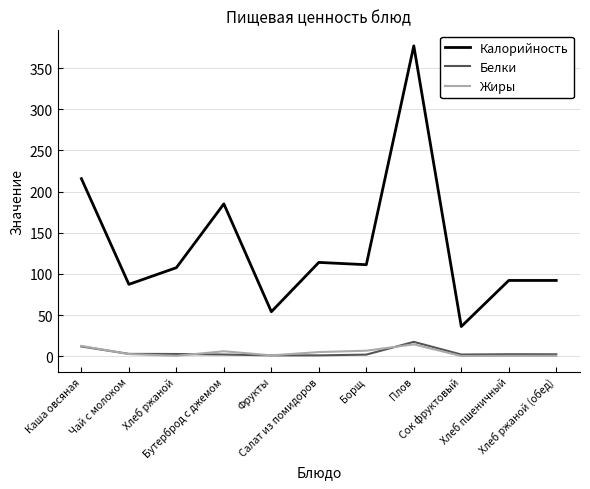

Which category has the highest value across all series?

Плов